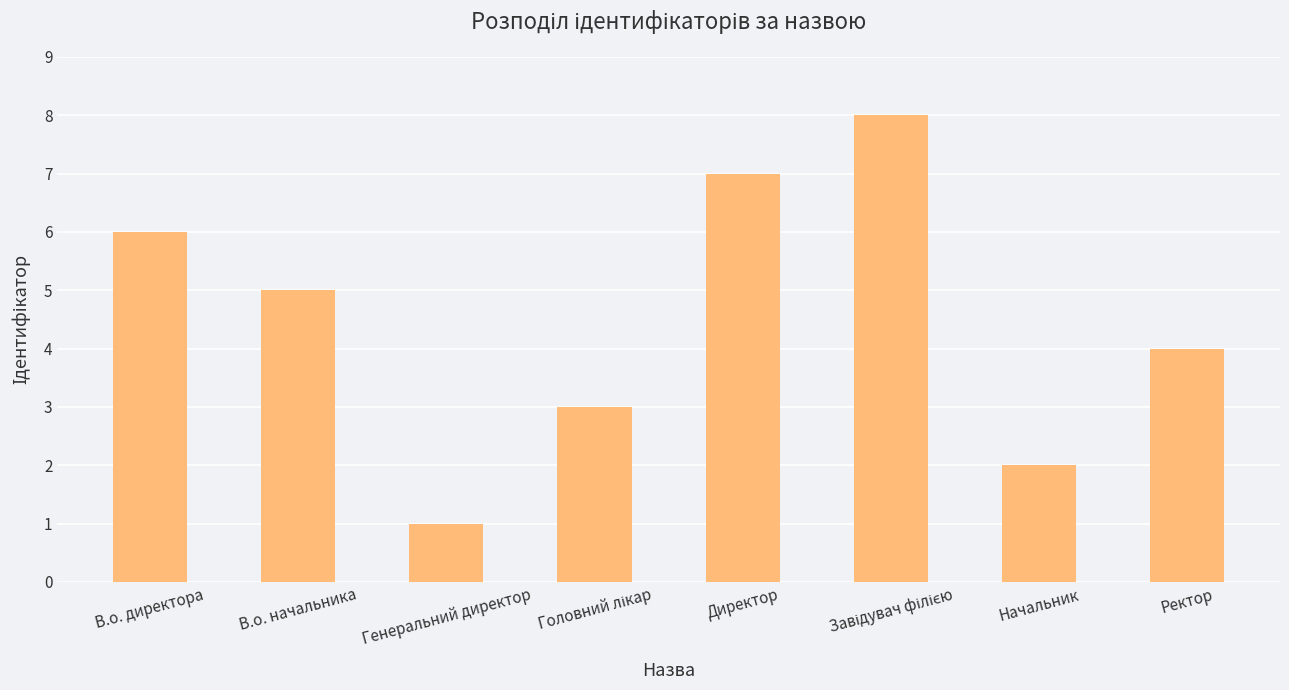

Reading right to left, what are all the values shown in this chart?

4	2	8	7	3	1	5	6